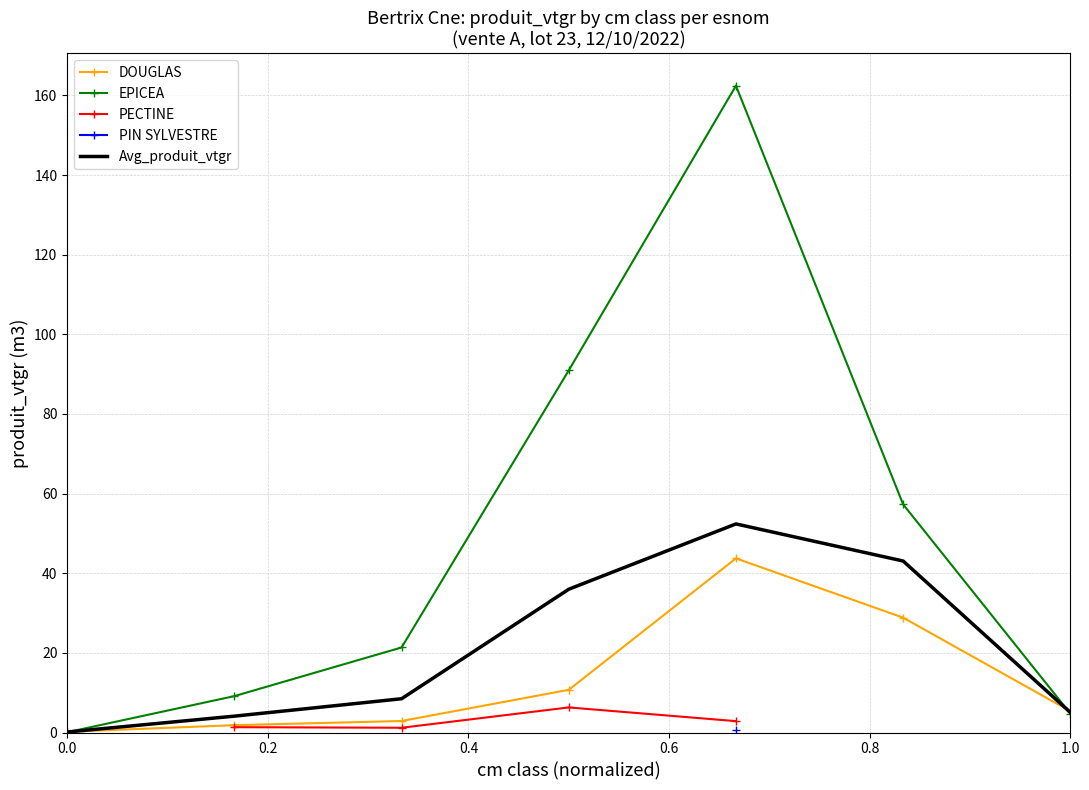

How many values in the EPICEA series are below 21?

3